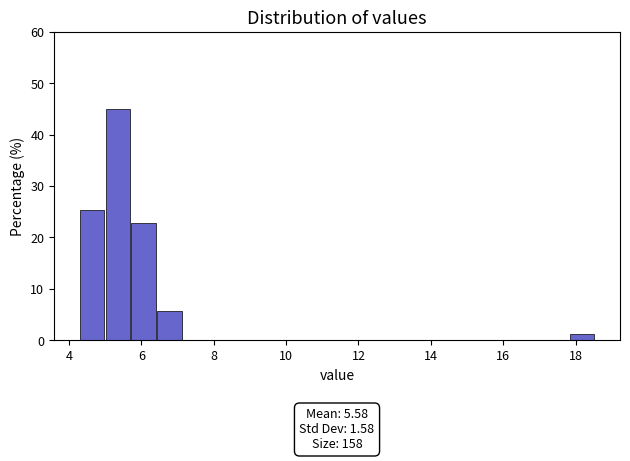

Around what value on the x-axis is the tallest bar? Give the approximate position of its centre, as read against the axis.

5.4